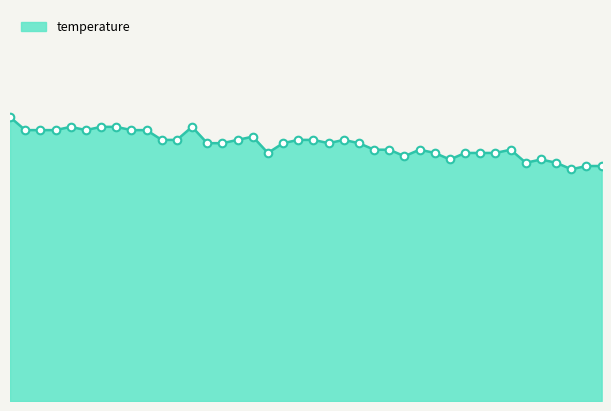

Is this an area chart (filled region under the line)?

Yes